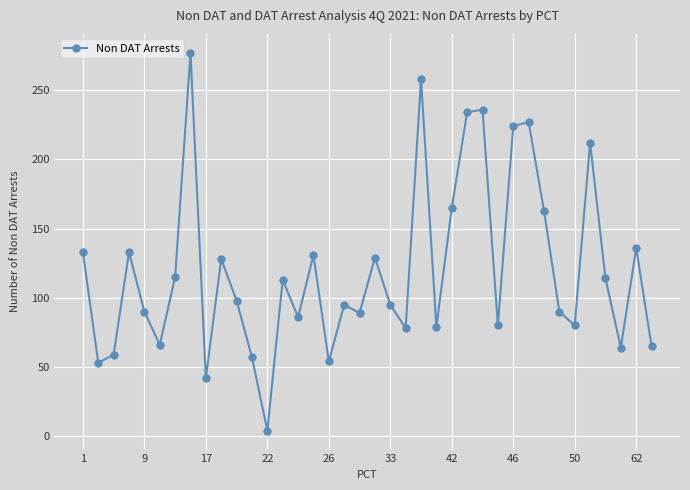

How many data points does each series have?

38